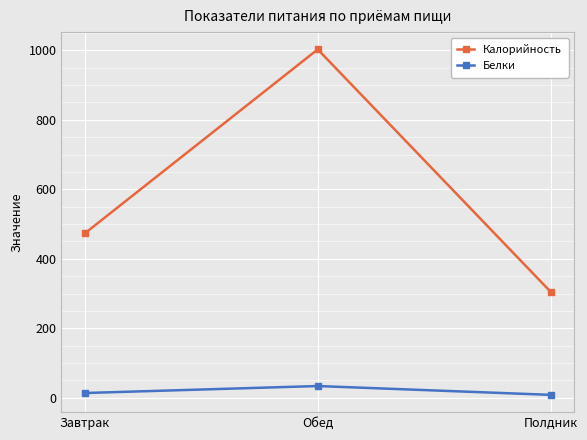

Reading left to right, what are all the values shown in this chart?

Калорийность: 473.0	1002.8	304.7
Белки: 13.7	33.8	8.4